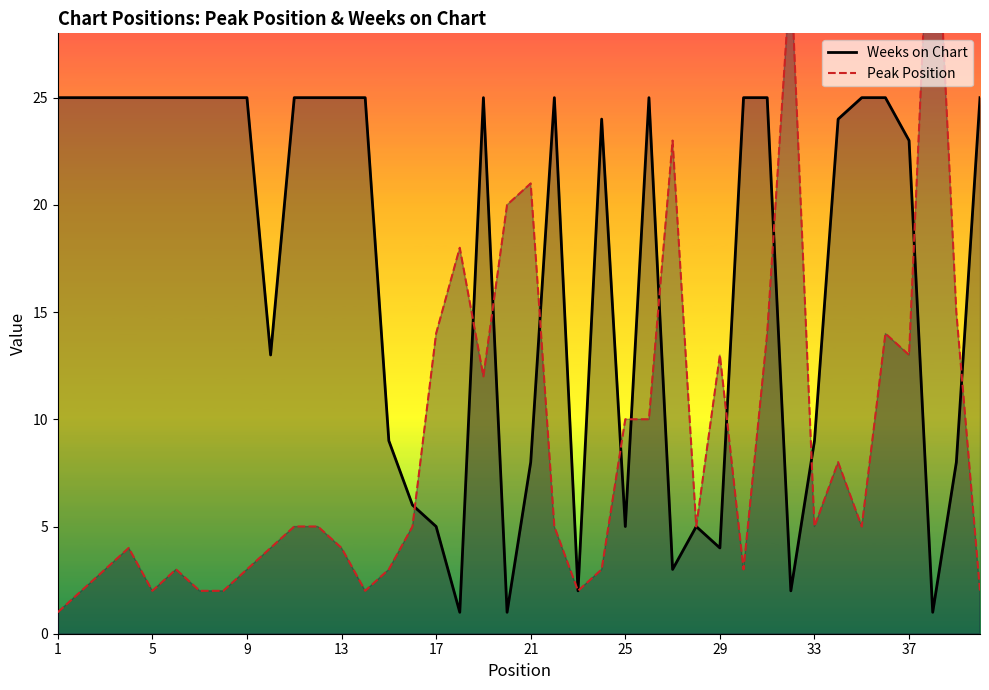

Reading left to right, transcribe all the data shown in this chart.

Peak Position: 1	2	3	4	2	3	2	2	3	4	5	5	4	2	3	5	14	18	12	20	21	5	2	3	10	10	23	5	13	3	14	31	5	8	5	14	13	38	15	2
Weeks on Chart: 25	25	25	25	25	25	25	25	25	13	25	25	25	25	9	6	5	1	25	1	8	25	2	24	5	25	3	5	4	25	25	2	9	24	25	25	23	1	8	25